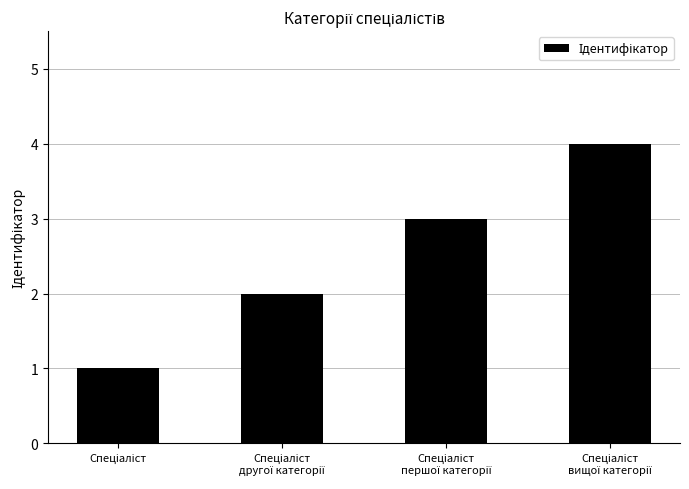

What is the sum of all values?

10